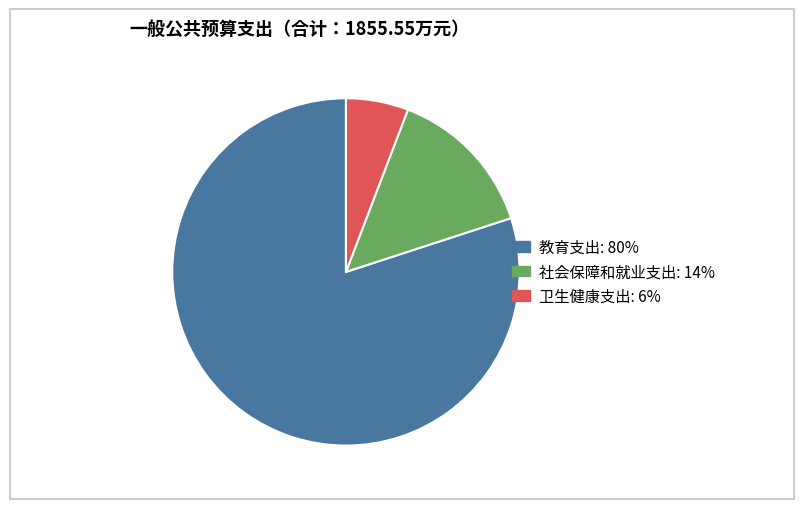

What is the majority slice?

教育支出